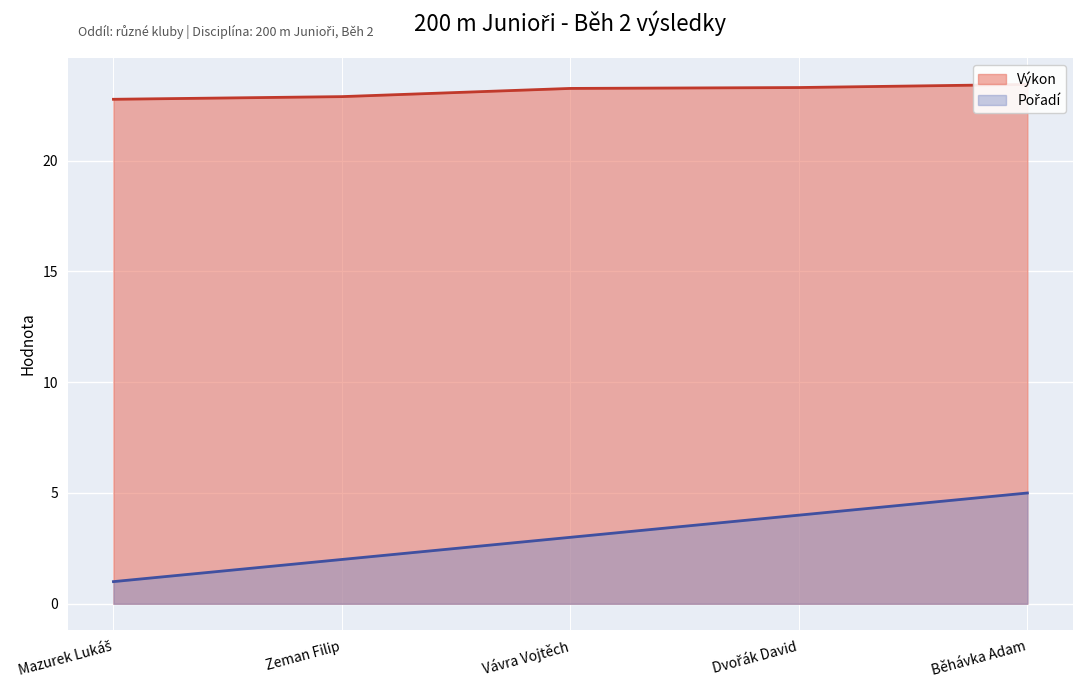

At which label does Výkon reach its minimum?

Mazurek Lukáš